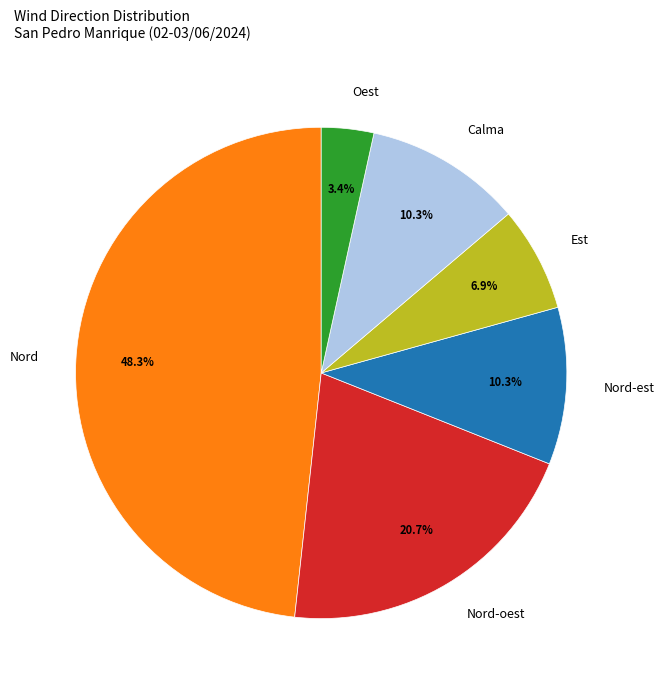

Do Calma and Oest together represent more than half of the pie?

No